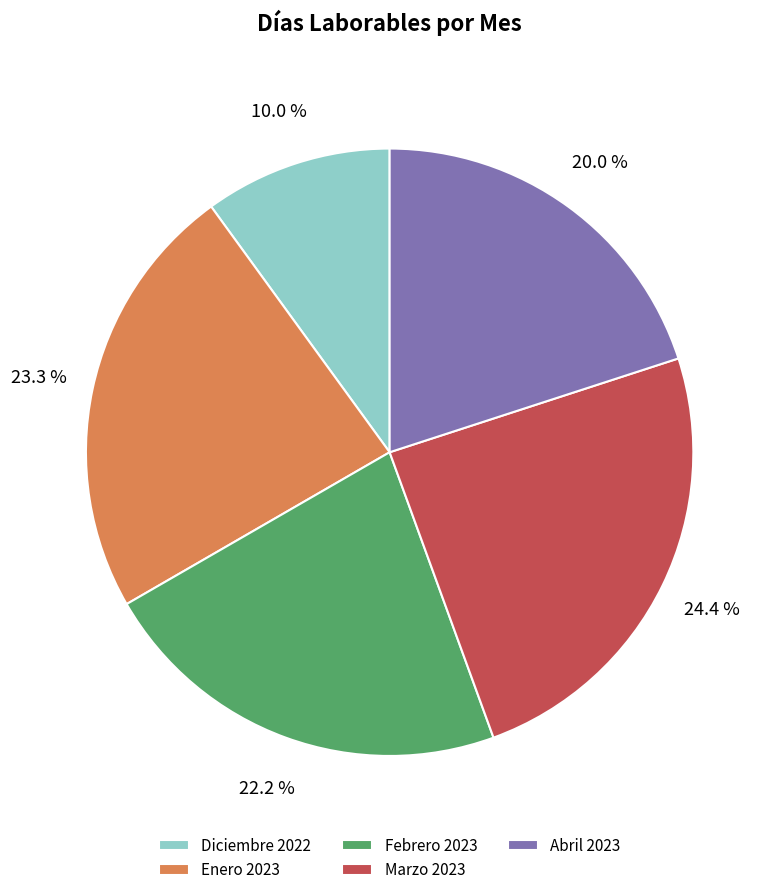

To the nearest percent, what is the combined percentage of Abril 2023 and Diciembre 2022?

30%